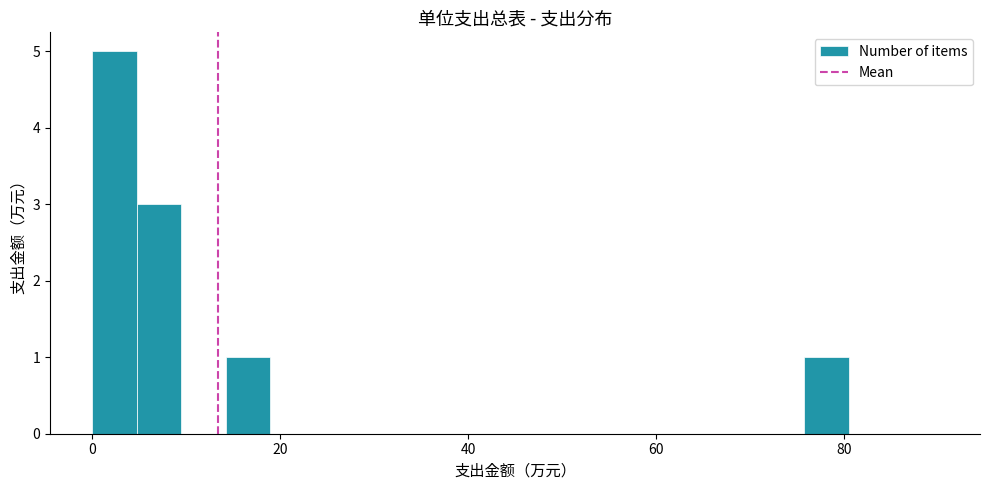

Read against the x-axis, roughly where is the centre of the tallest bar?

2